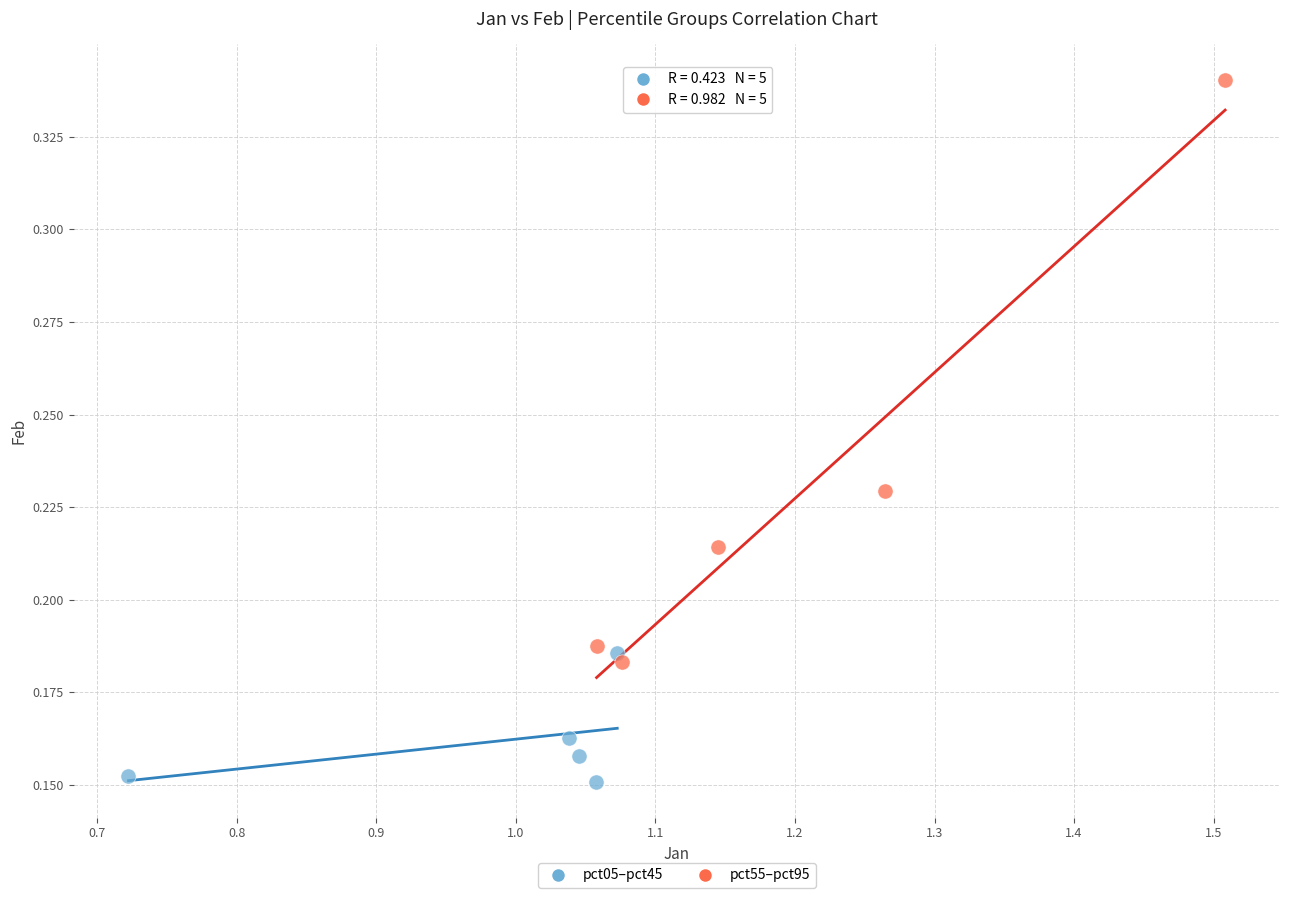

Which series reaches the maximum Y coordinate?

pct55–pct95